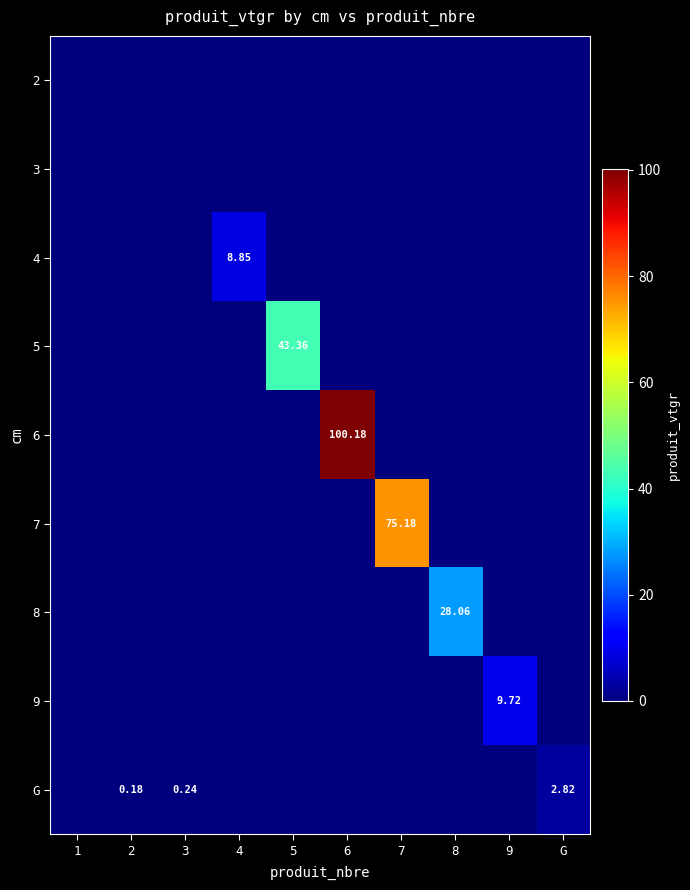

At how many categories does at least one series exceed 42?

3